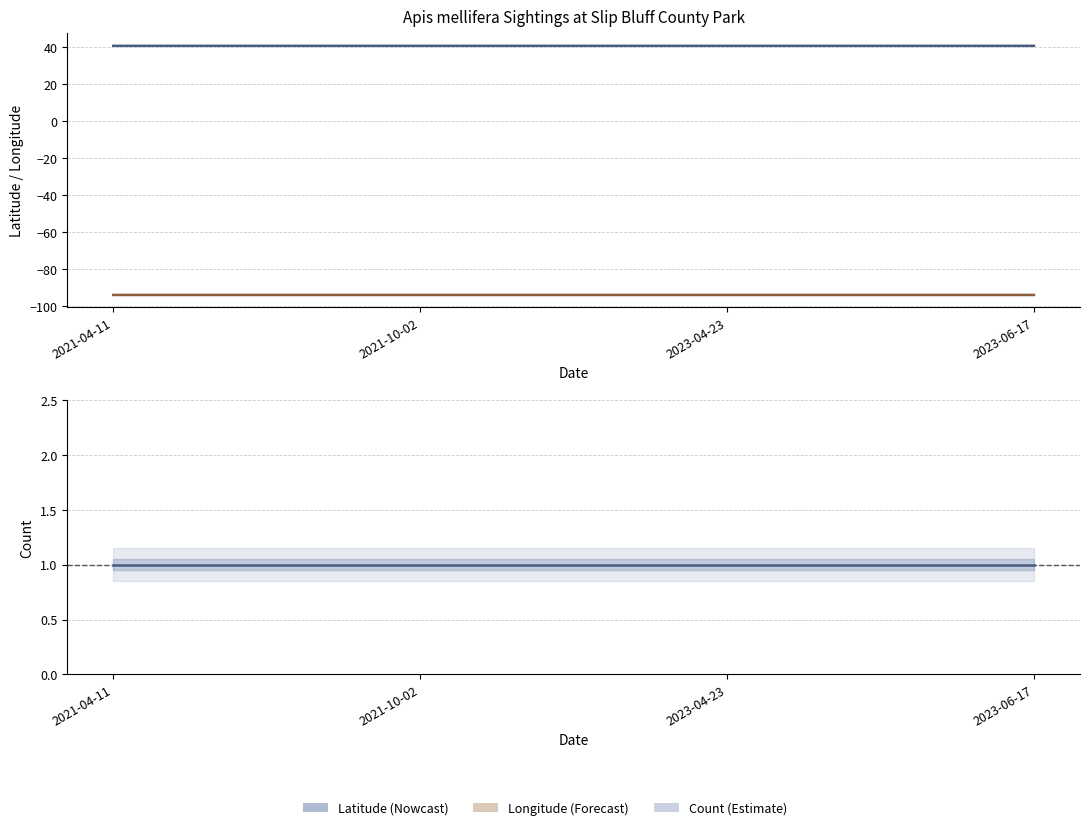

Where is Latitude nearest to the value 40?

2021-04-11